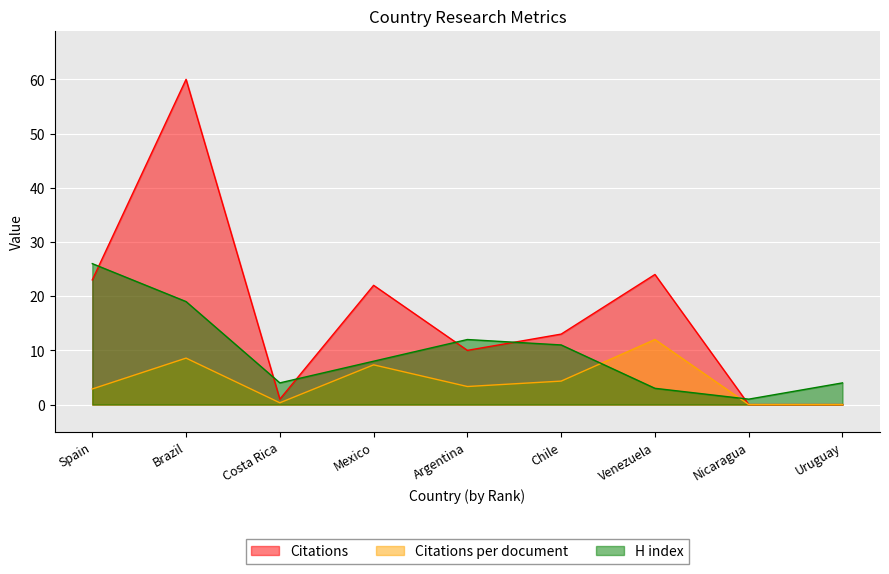

Where does the Citations series first go above 13?

Spain